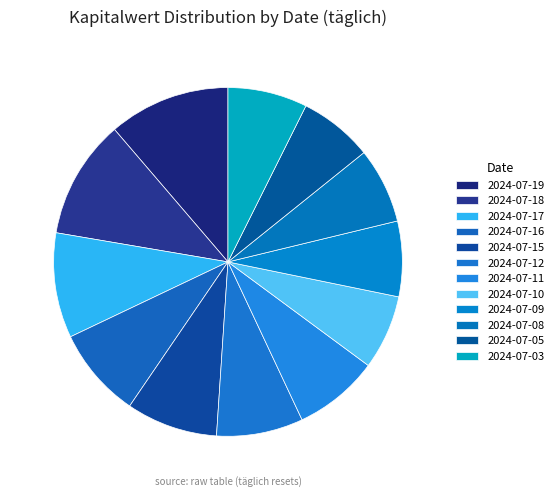

Rank the categories by value from highest to lowest.

2024-07-19, 2024-07-18, 2024-07-17, 2024-07-15, 2024-07-16, 2024-07-12, 2024-07-11, 2024-07-03, 2024-07-08, 2024-07-09, 2024-07-10, 2024-07-05